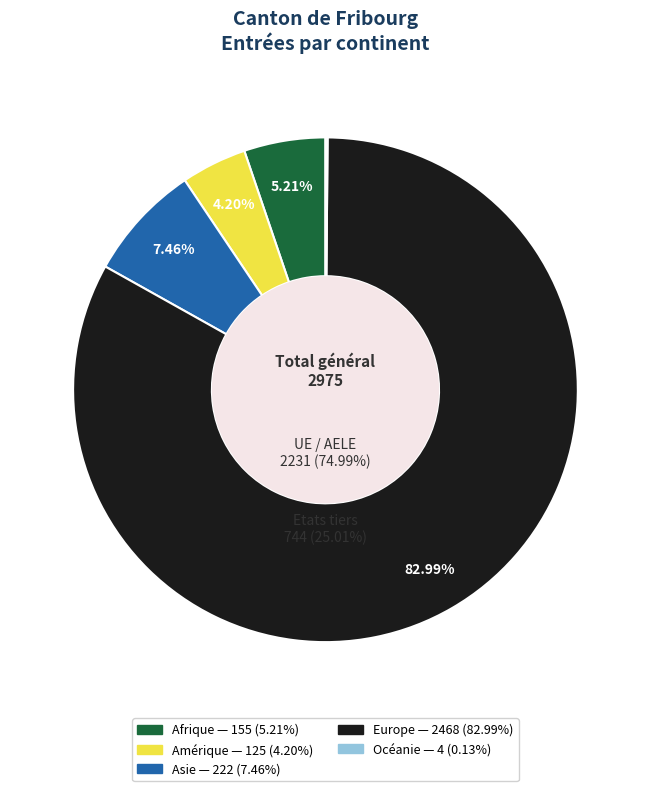

Which category has the smallest portion of the pie?

Océanie